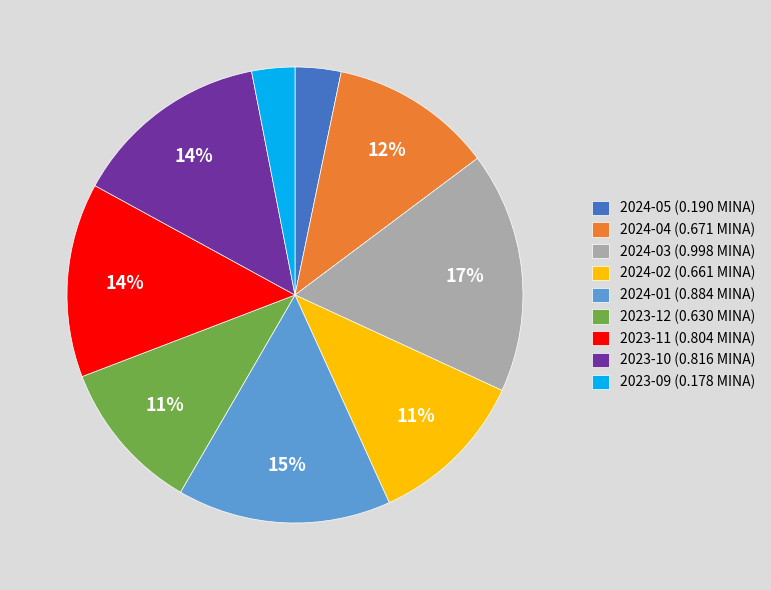

To the nearest percent, what portion does 2024-04 represent?

12%